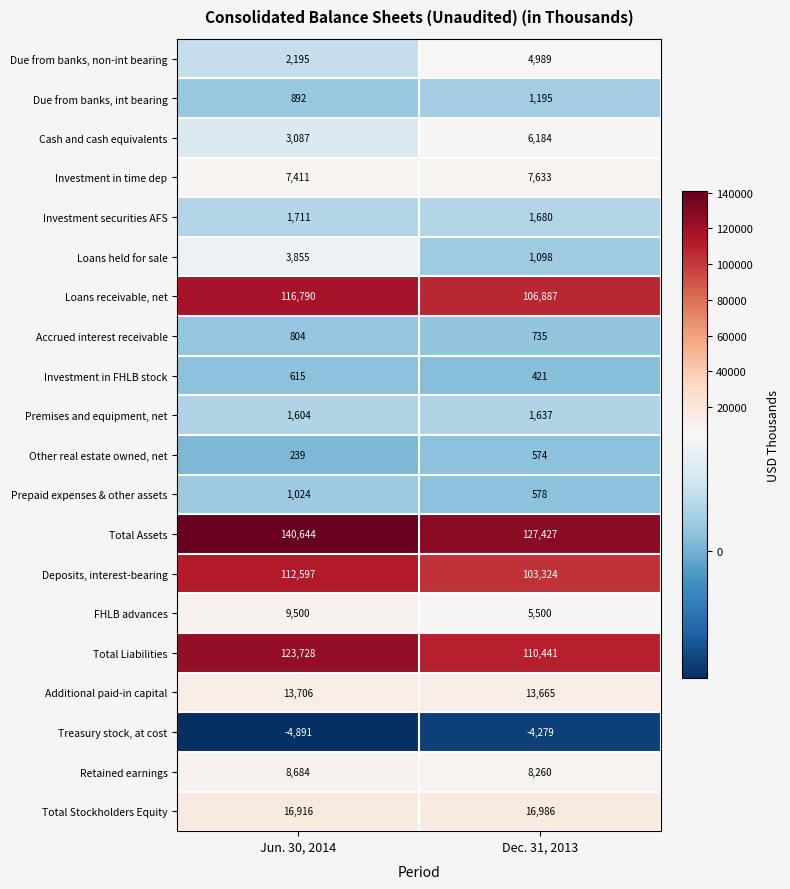

At which category does the chart reach its peak across all series?

Jun. 30, 2014